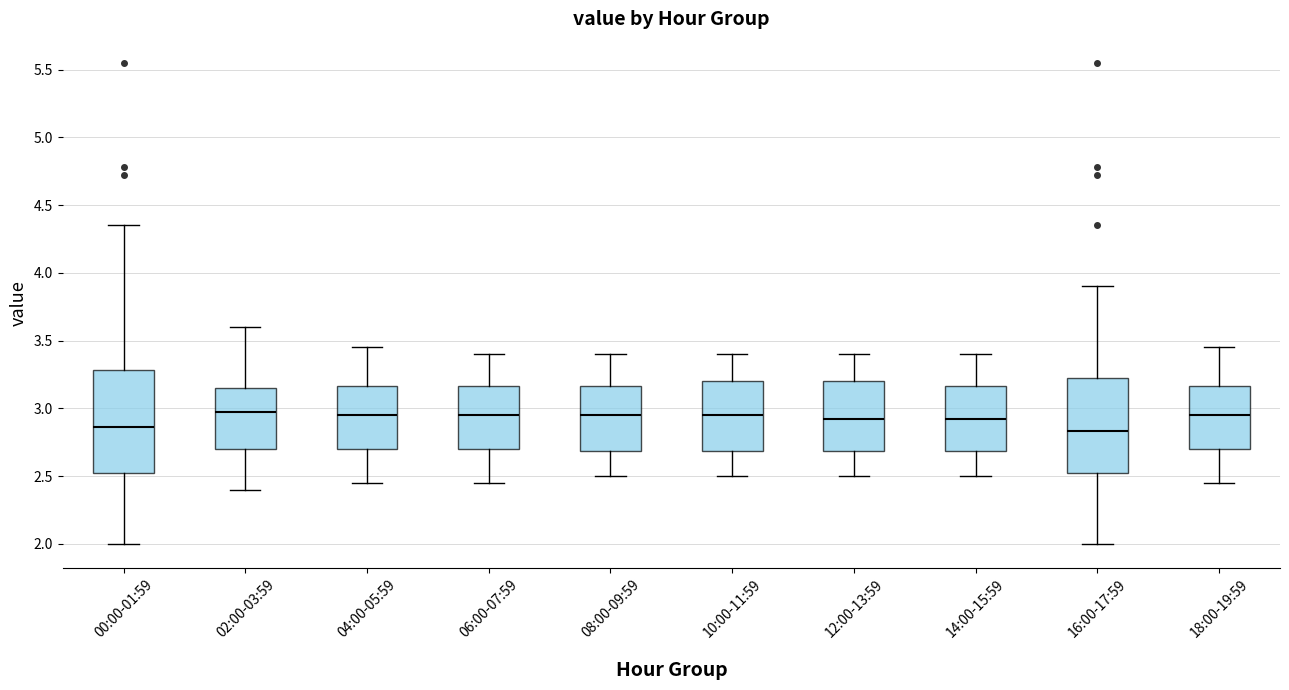

Reading left to right, transcribe this box plot: for each box, give where its median line is, the range the box spans, and where its two whiskers end, as read against the y-axis. The values are not printed on the chart, so give them approximately, as read against the axis.

00:00-01:59: median 2.85, box 2.50 to 3.30, whiskers 2.00 to 4.35
02:00-03:59: median 3.00, box 2.70 to 3.15, whiskers 2.40 to 3.60
04:00-05:59: median 2.95, box 2.70 to 3.15, whiskers 2.45 to 3.45
06:00-07:59: median 2.95, box 2.70 to 3.15, whiskers 2.45 to 3.40
08:00-09:59: median 2.95, box 2.70 to 3.15, whiskers 2.50 to 3.40
10:00-11:59: median 2.95, box 2.70 to 3.20, whiskers 2.50 to 3.40
12:00-13:59: median 2.95, box 2.70 to 3.20, whiskers 2.50 to 3.40
14:00-15:59: median 2.95, box 2.70 to 3.15, whiskers 2.50 to 3.40
16:00-17:59: median 2.85, box 2.50 to 3.25, whiskers 2.00 to 3.90
18:00-19:59: median 2.95, box 2.70 to 3.15, whiskers 2.45 to 3.45